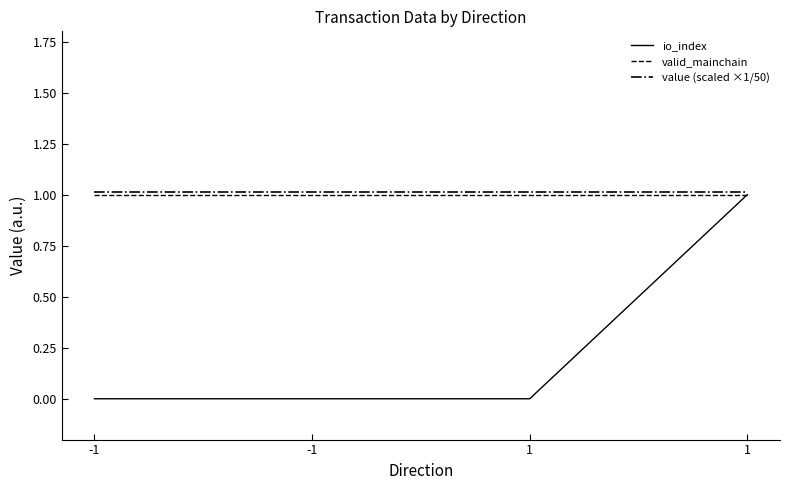

Does the chart have visible grid lines?

No